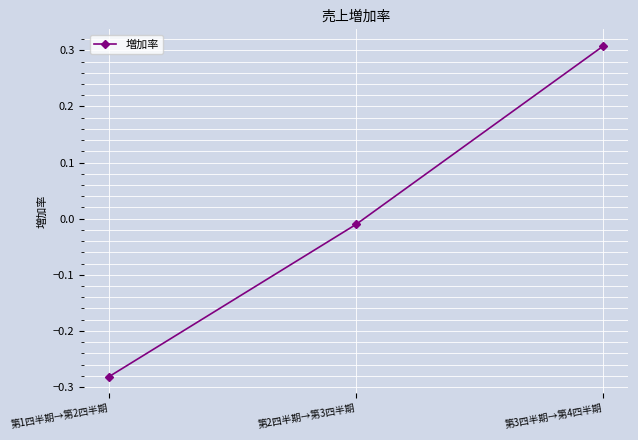

What is the change in value from 第1四半期→第2四半期 to 第2四半期→第3四半期?

+0.3